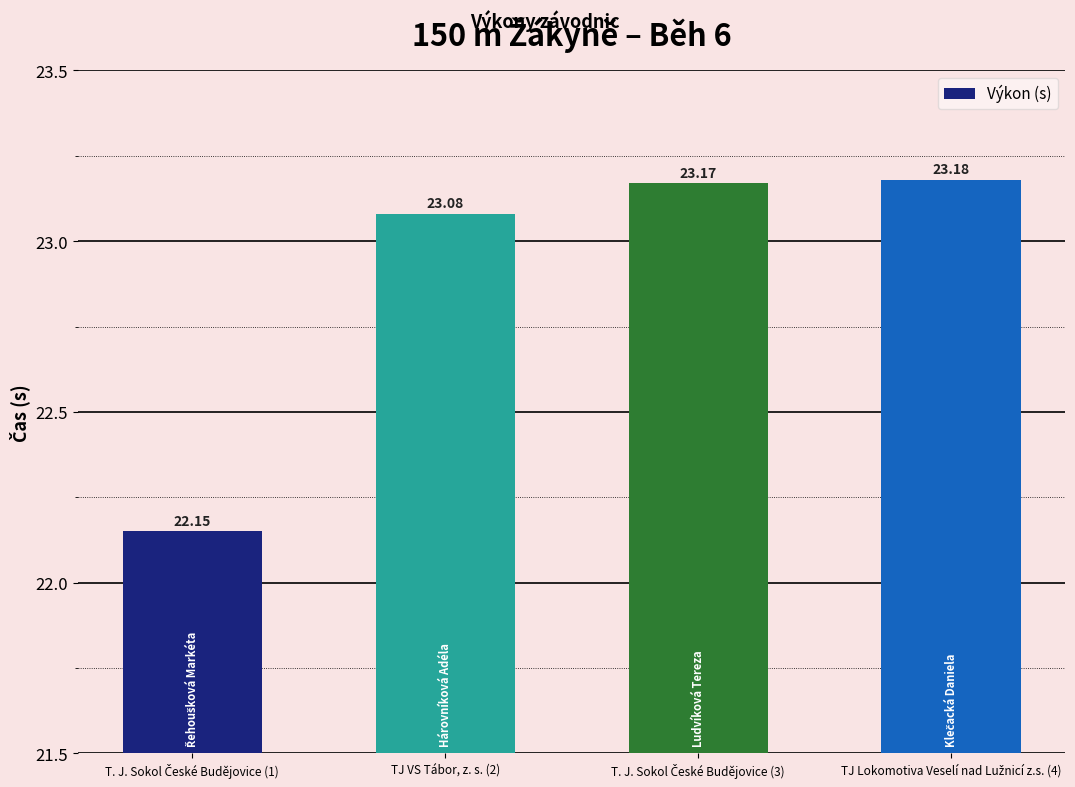

What is the difference between the second highest and minimum values?

1.0